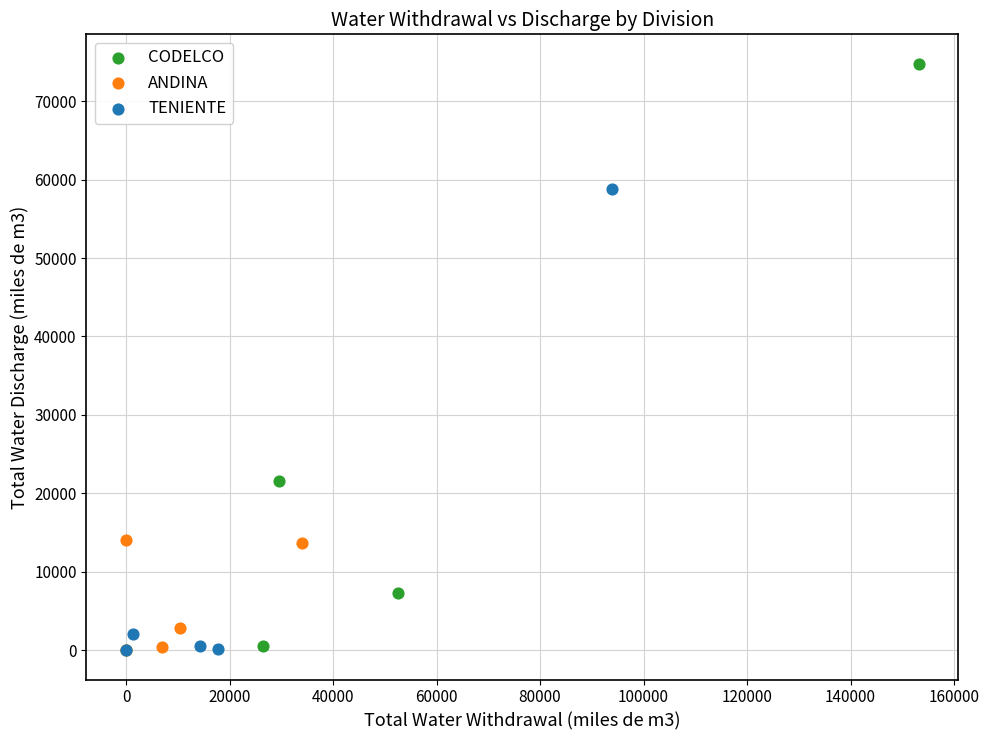

Which series contains the highest Y value?

CODELCO